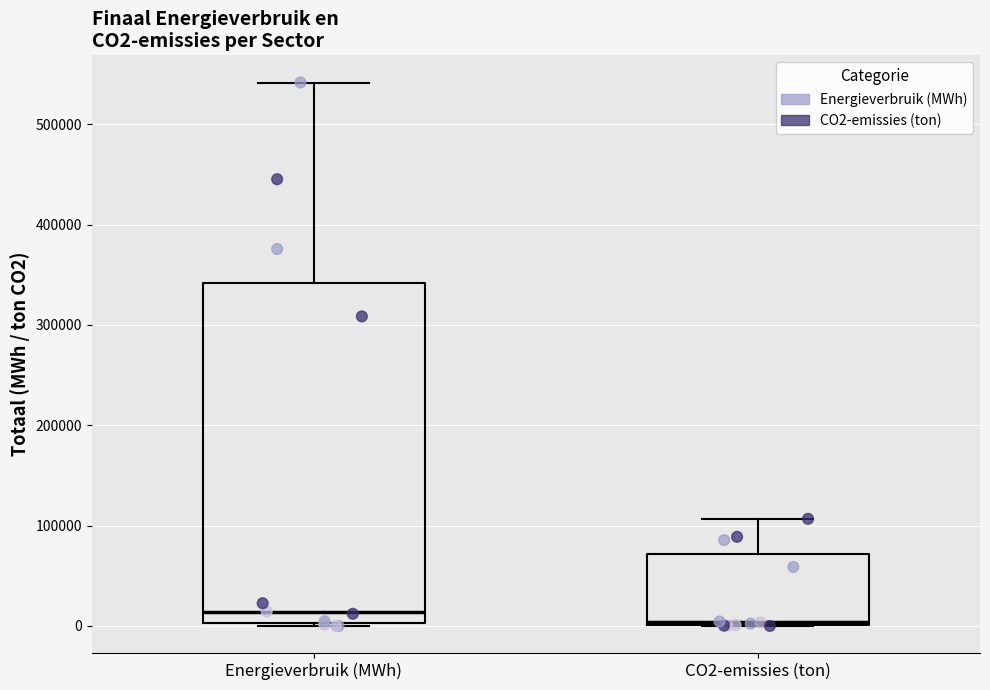

Where is the upper edge of the box for CO2-emissies (ton) on the y-axis? The values are not printed on the chart, so give them approximately, as read against the axis.

70000